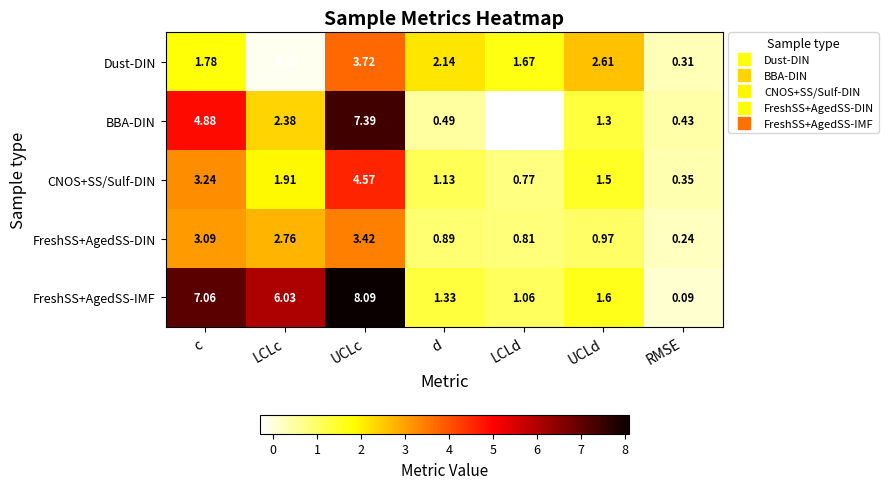

Rank the series by their maximum value, from highest to lowest.

FreshSS+AgedSS-IMF, BBA-DIN, CNOS+SS/Sulf-DIN, Dust-DIN, FreshSS+AgedSS-DIN